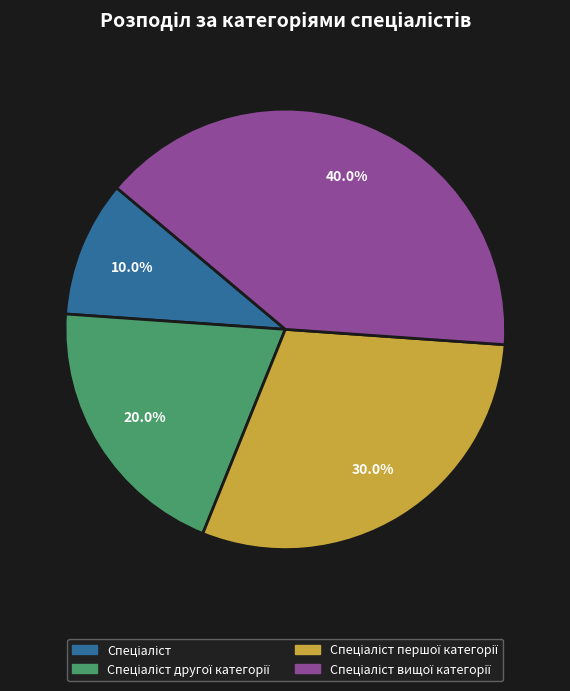

Is there any slice that represents more than half of the pie?

No